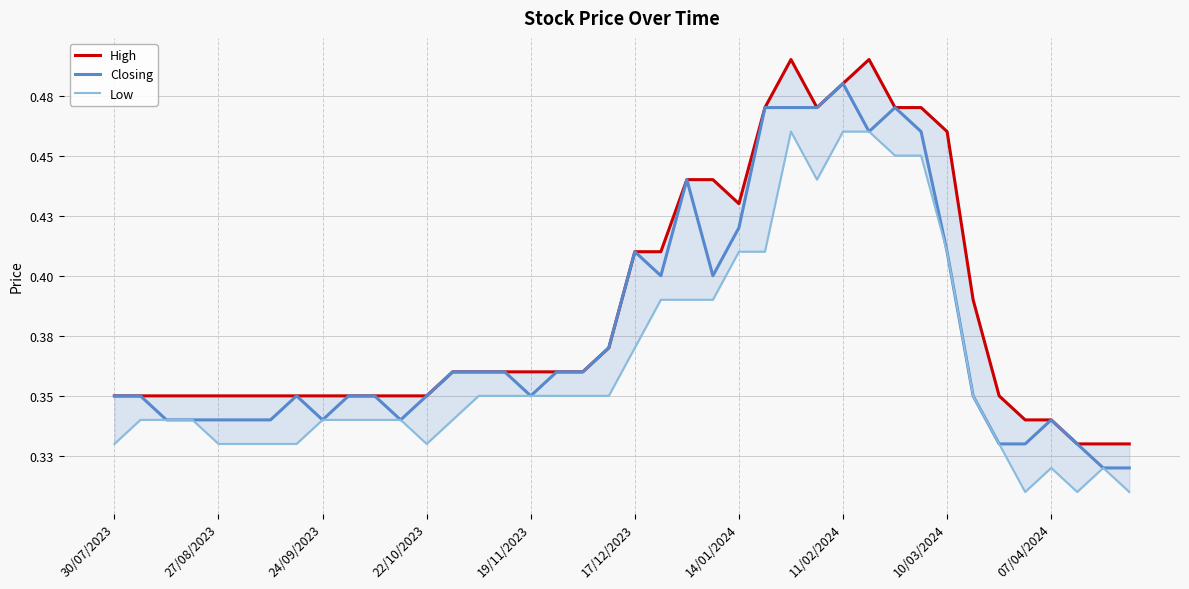

Is it true that High equals 0.2 at 38?

False